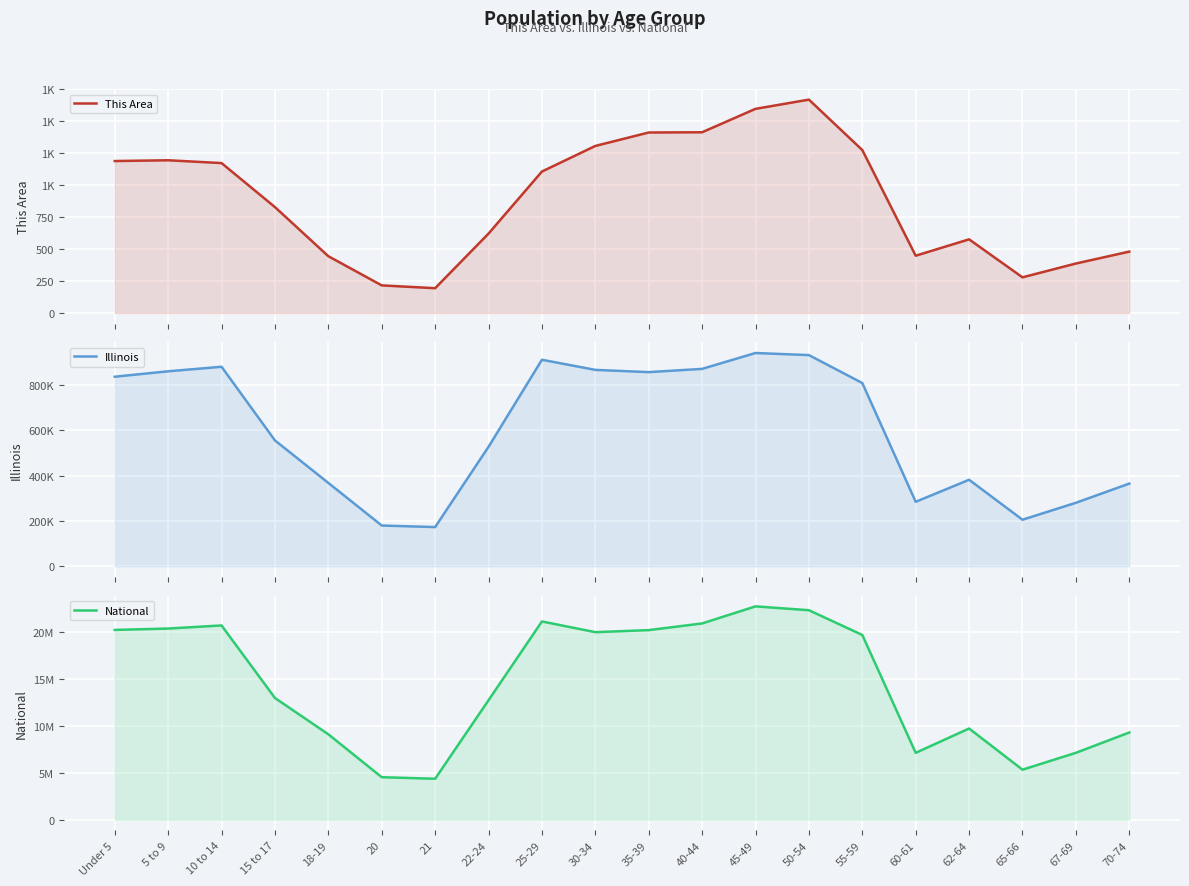

What is the minimum value for This Area?

193